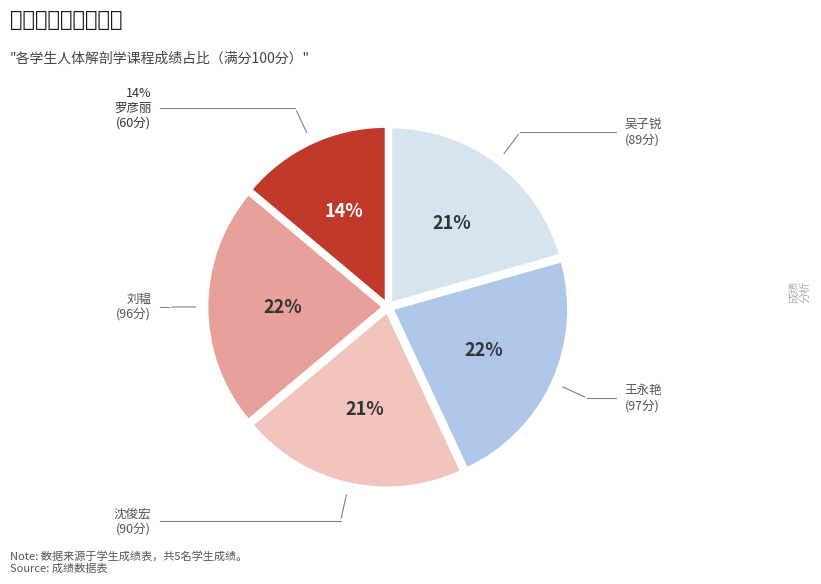

Does any single category account for the majority?

No